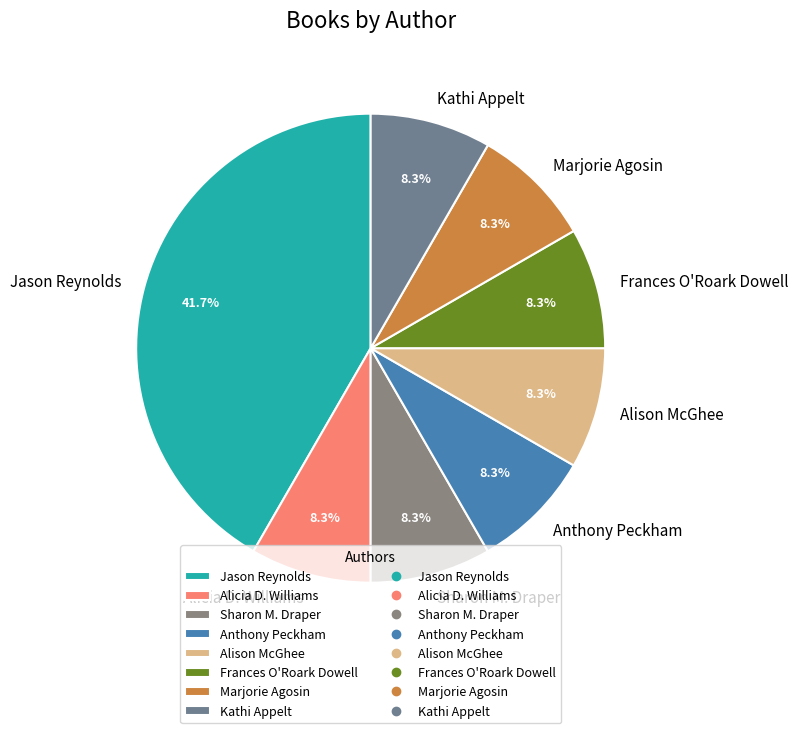

What is the ratio of the value at Alicia D. Williams to the value at Frances O'Roark Dowell?

1.0